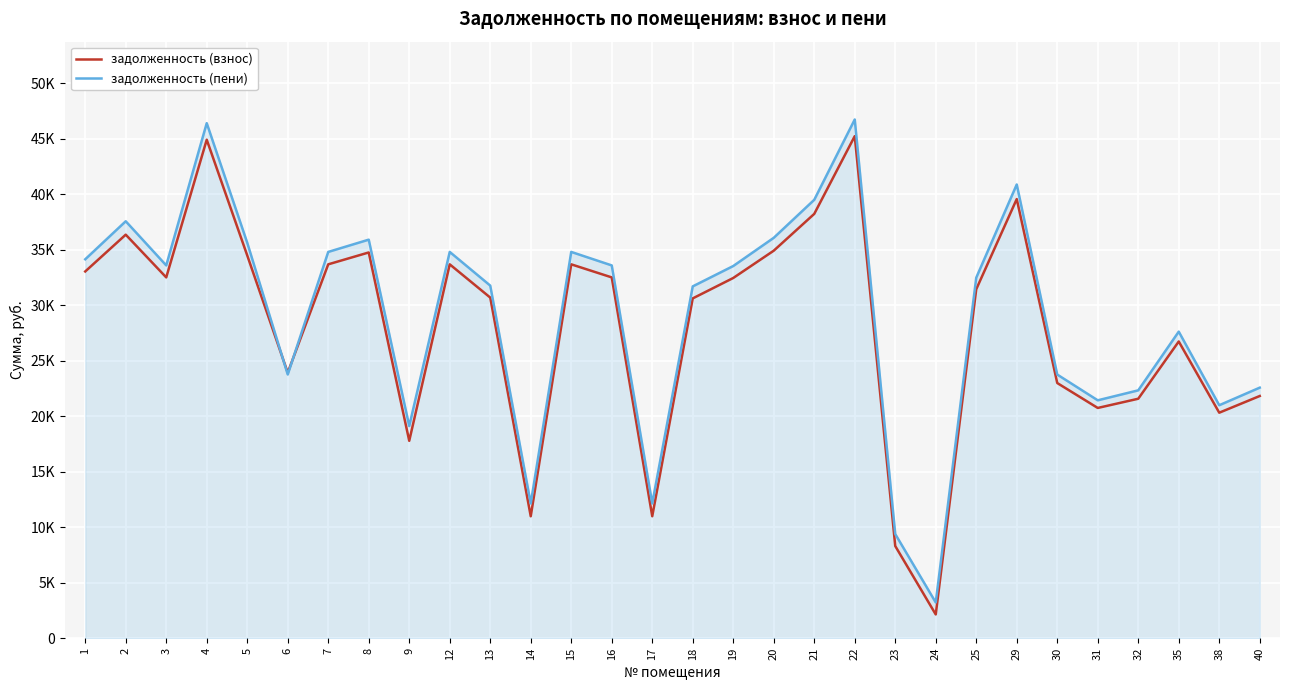

Between which two adjacent categories do задолженность (взнос) and задолженность (пени) first intersect?

5 and 6